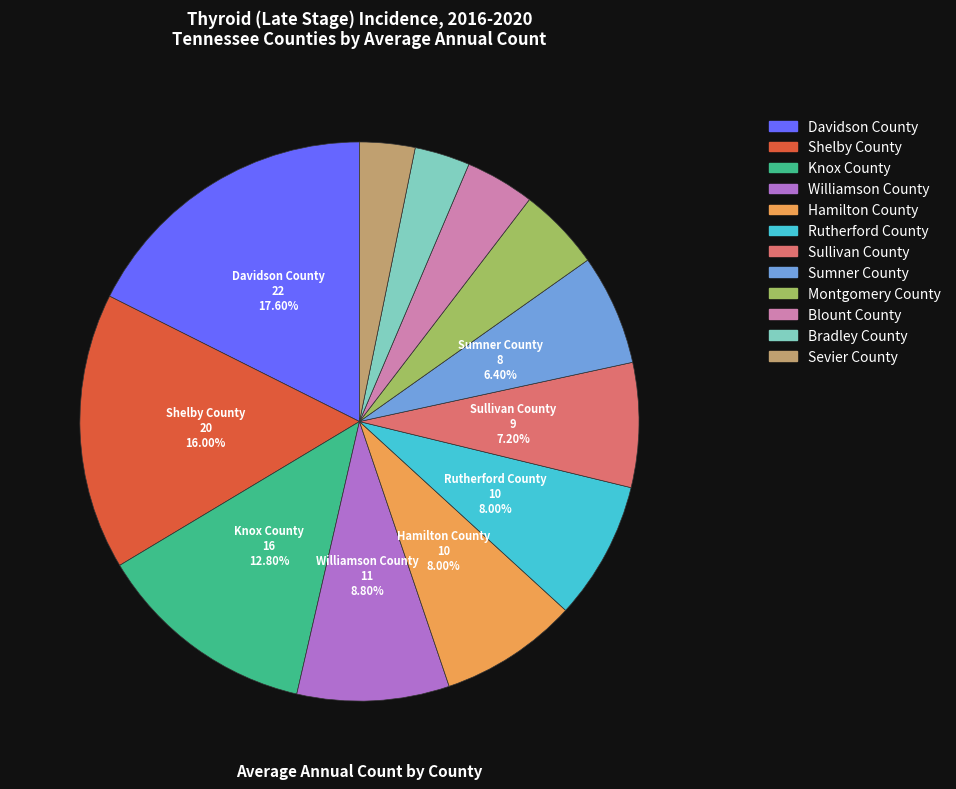

What is the largest slice in the pie chart?

Davidson County